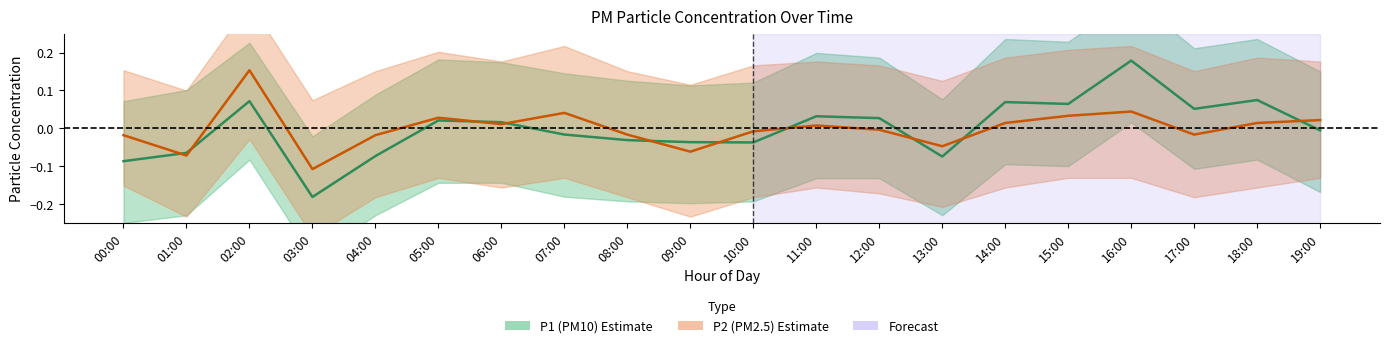

Does the chart display data point markers on the line(s)?

No